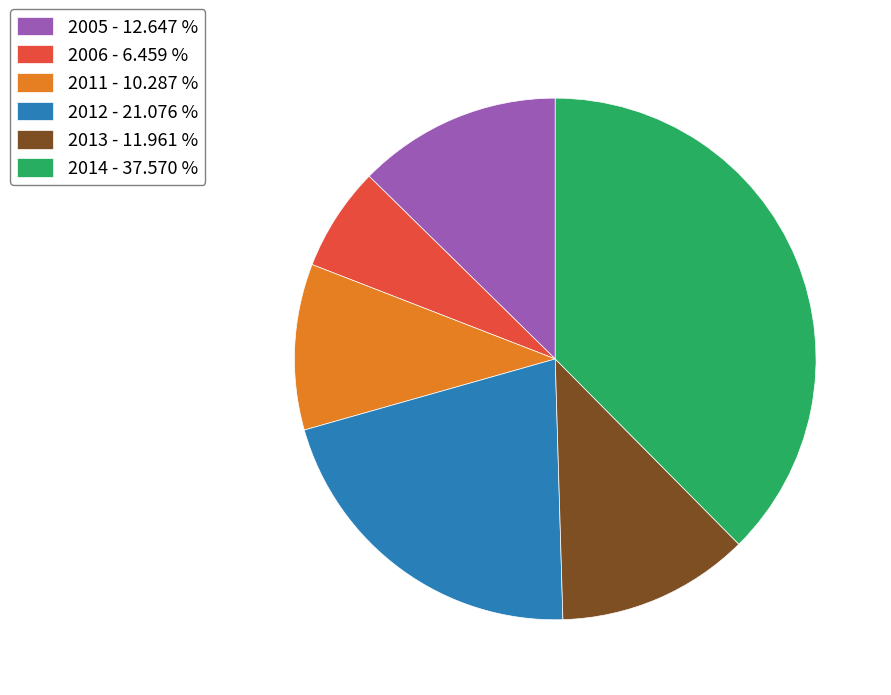

What is the largest slice in the pie chart?

2014 - 37.570 %